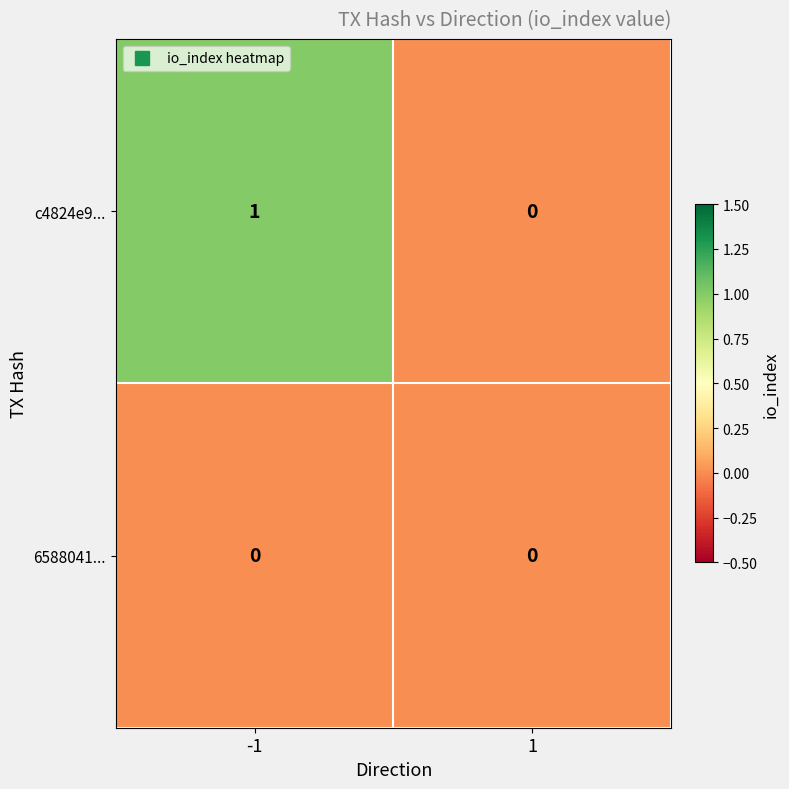

Between -1 and 1, which series saw the biggest shift?

c4824e9...